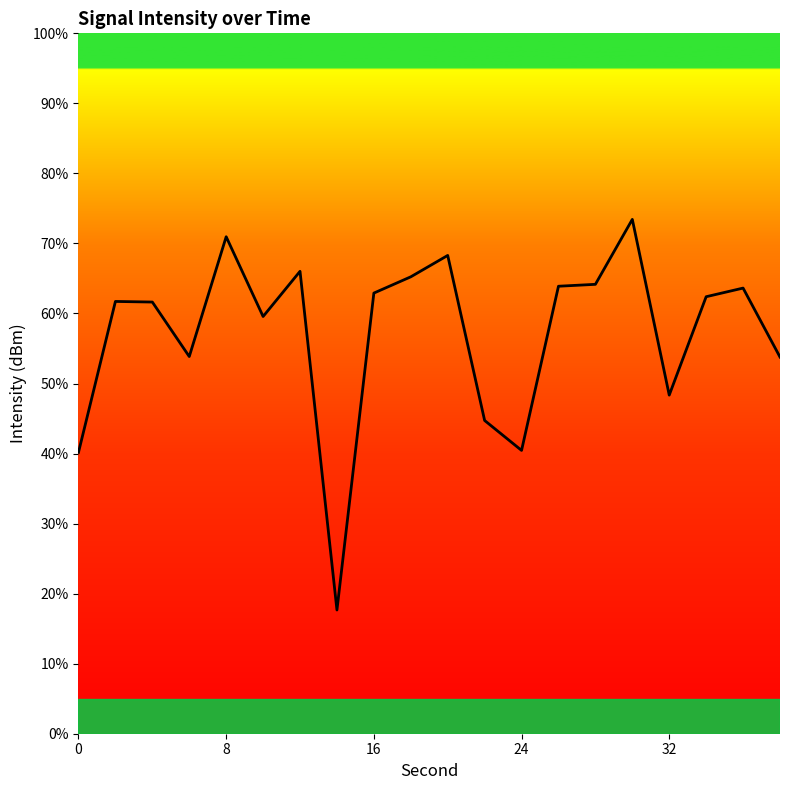

What is the difference between the second highest and second lowest values?

30.8